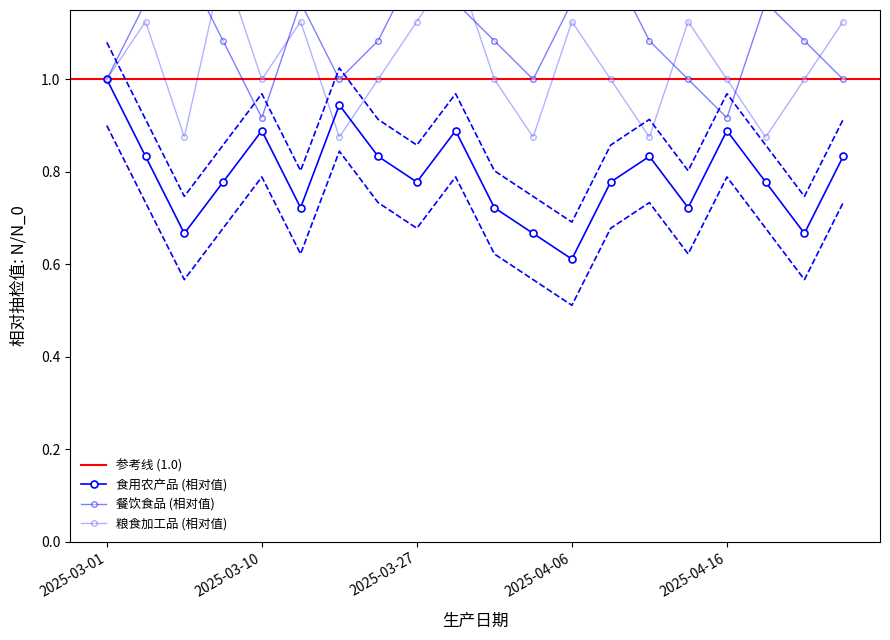

How many interior local valleys does the 餐饮食品 series have?

4